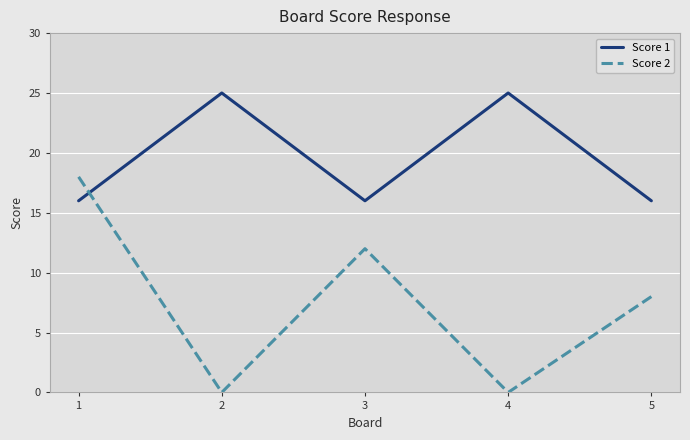

Rank the series by their average value, from lowest to highest.

Score 2, Score 1